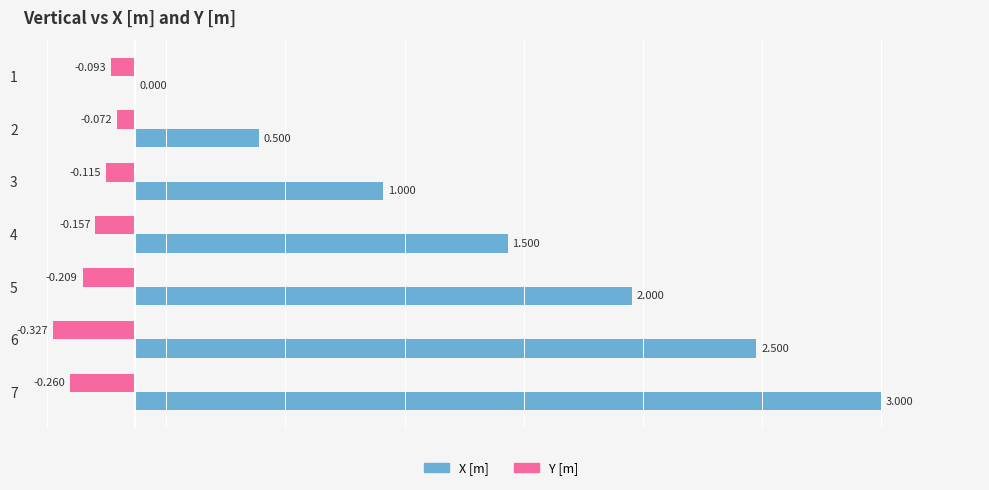

Which series has the largest total across all categories?

X [m]